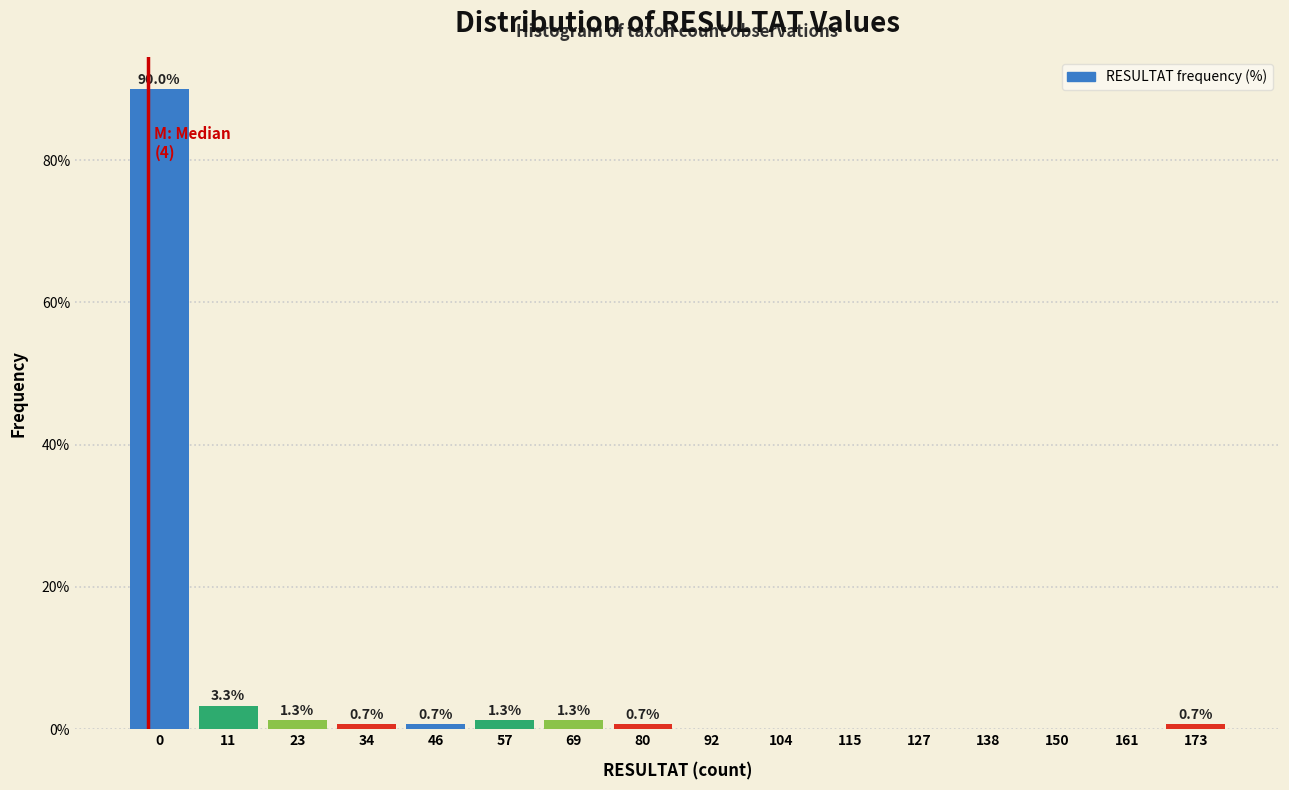

Reading right to left, extract all data points from this chart.

173=0.7	161=0.0	150=0.0	138=0.0	127=0.0	115=0.0	104=0.0	92=0.0	80=0.7	69=1.3	57=1.3	46=0.7	34=0.7	23=1.3	11=3.3	0=90.0